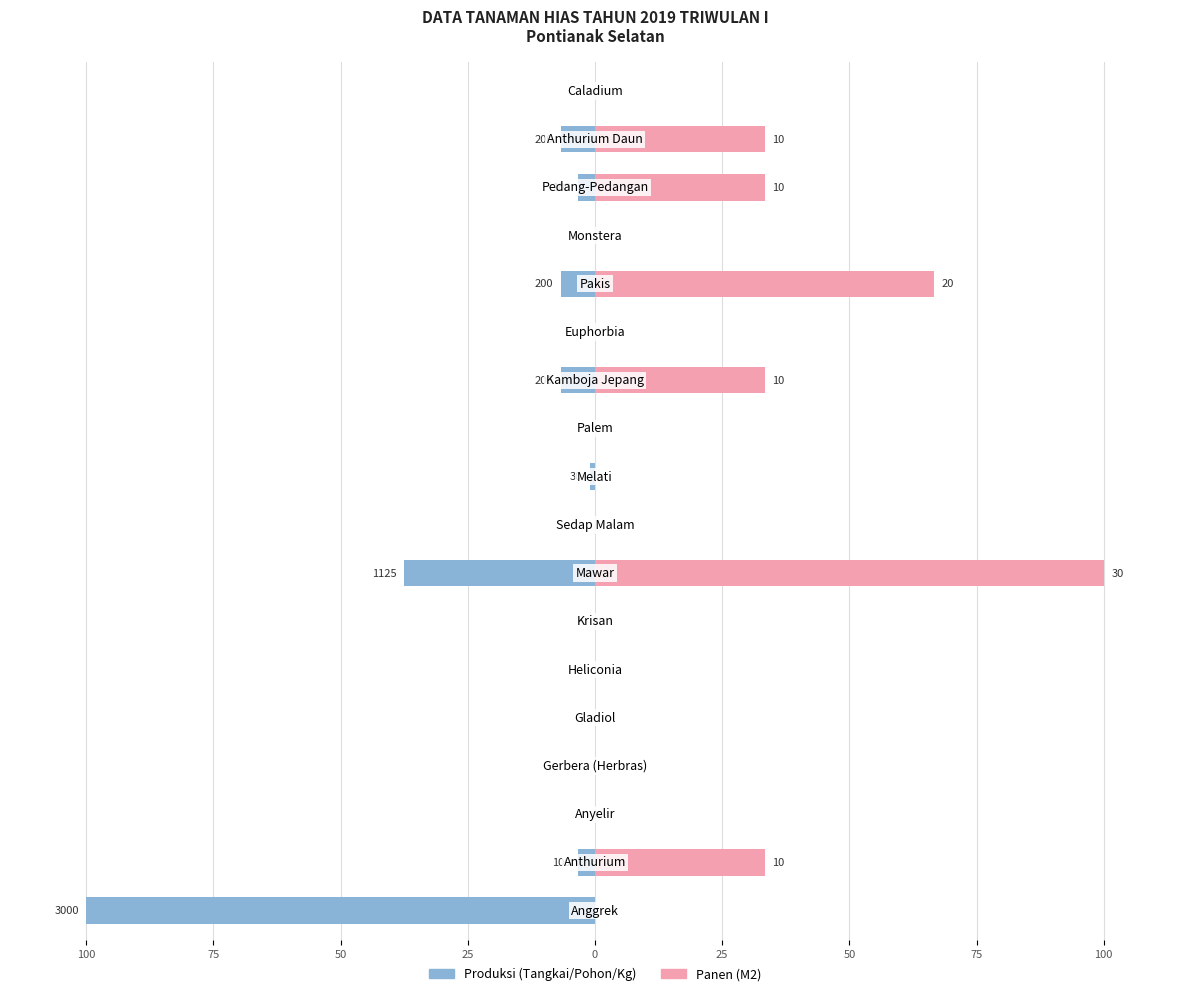

Which series has the largest range (max minus min)?

Produksi (Tangkai/Pohon/Kg)